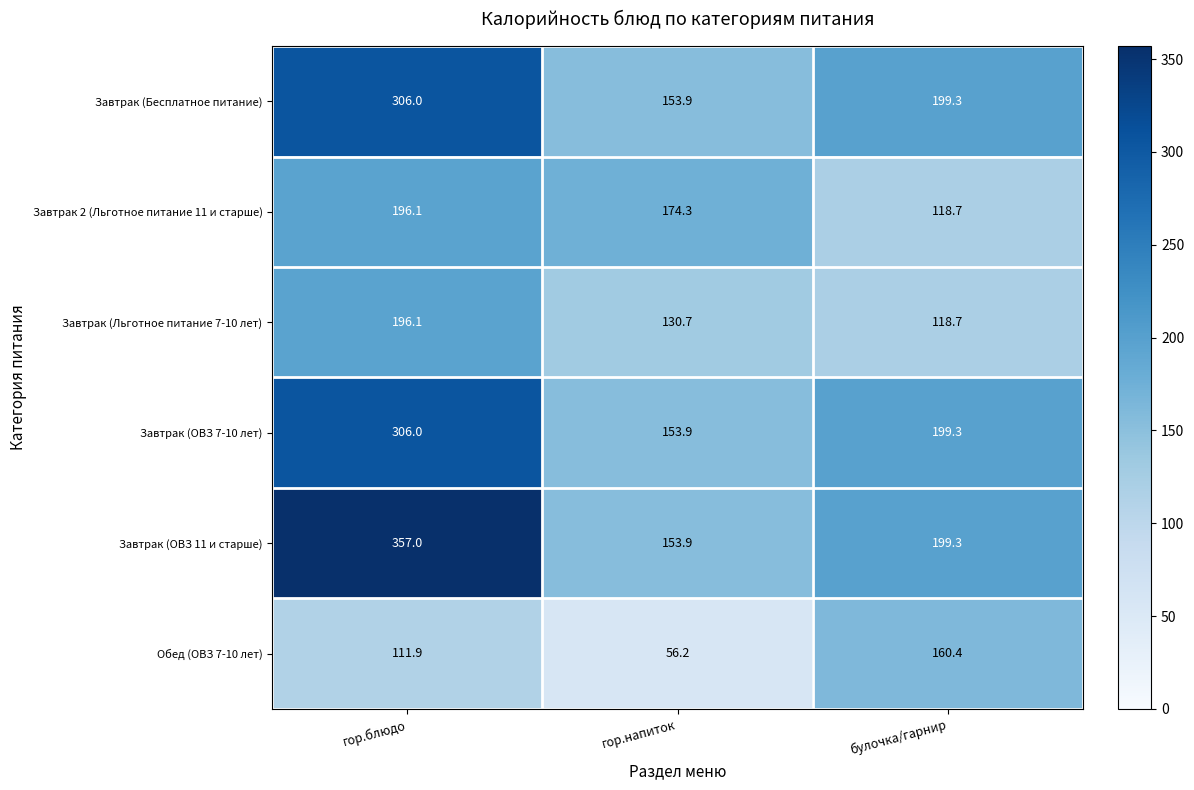

What is the minimum value for Обед (ОВЗ 7-10 лет)?

56.2